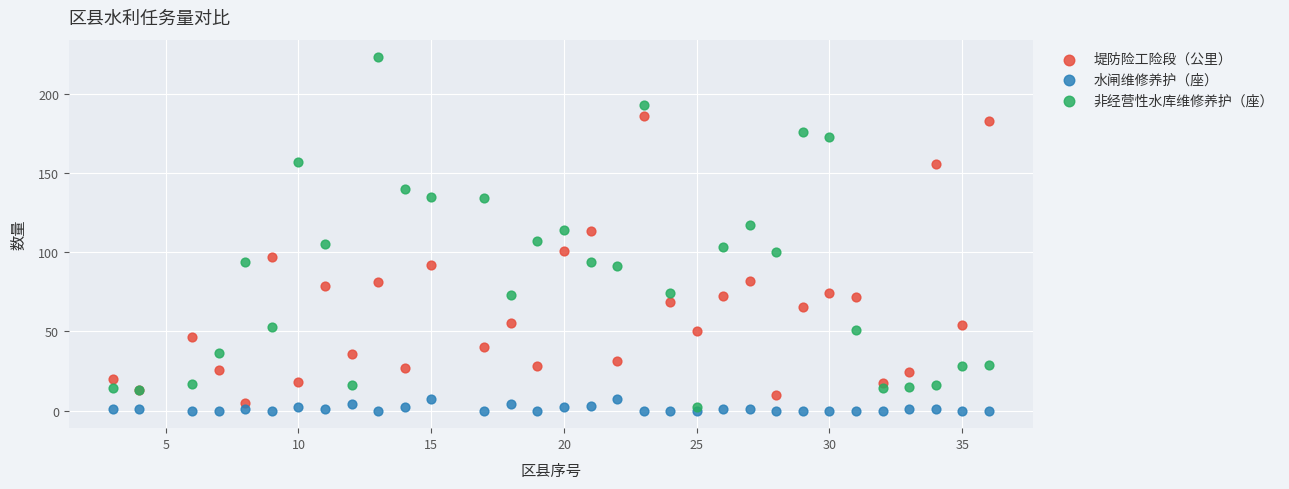

What are all the series names shown in the legend?

堤防险工险段（公里）, 水闸维修养护（座）, 非经营性水库维修养护（座）